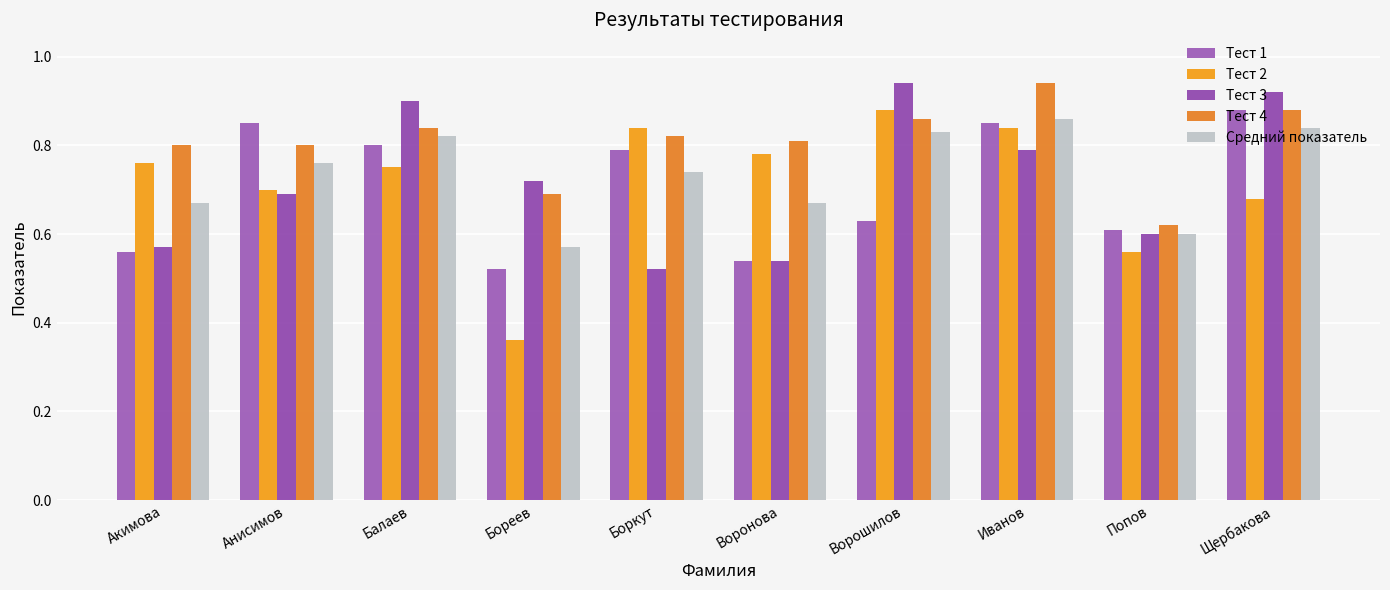

What is the label of the 2nd bar from the left?

Анисимов